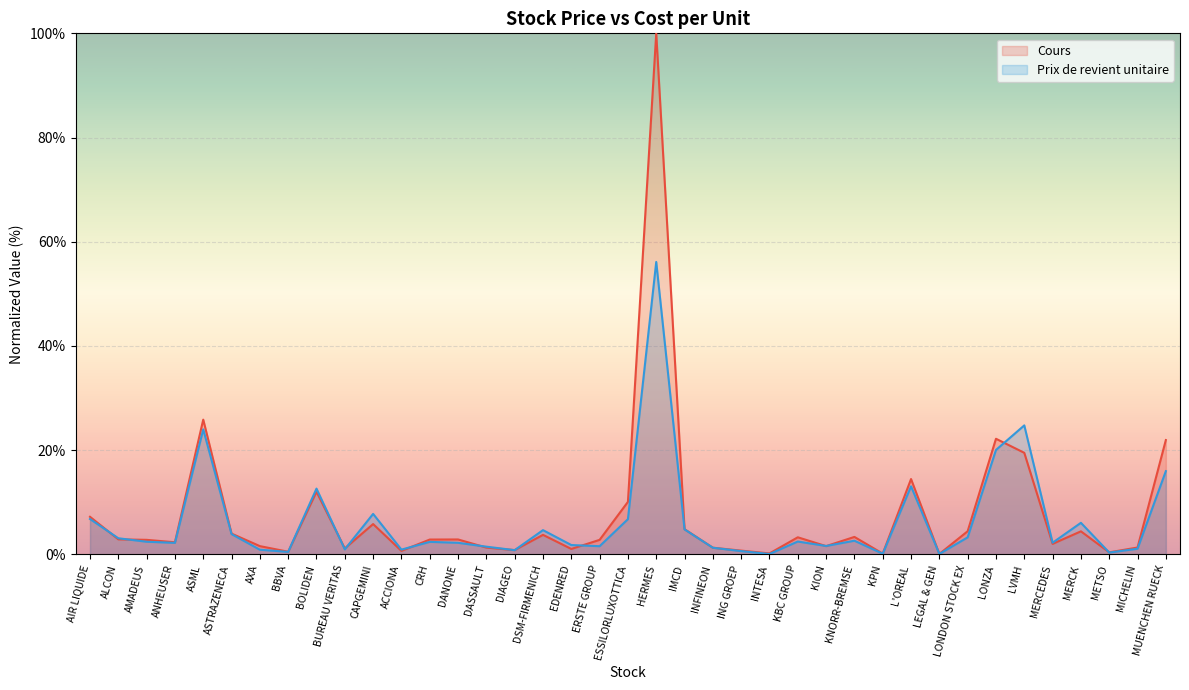

In Prix de revient unitaire, how many points are lower than both neighbors (excluding endpoints)?

12